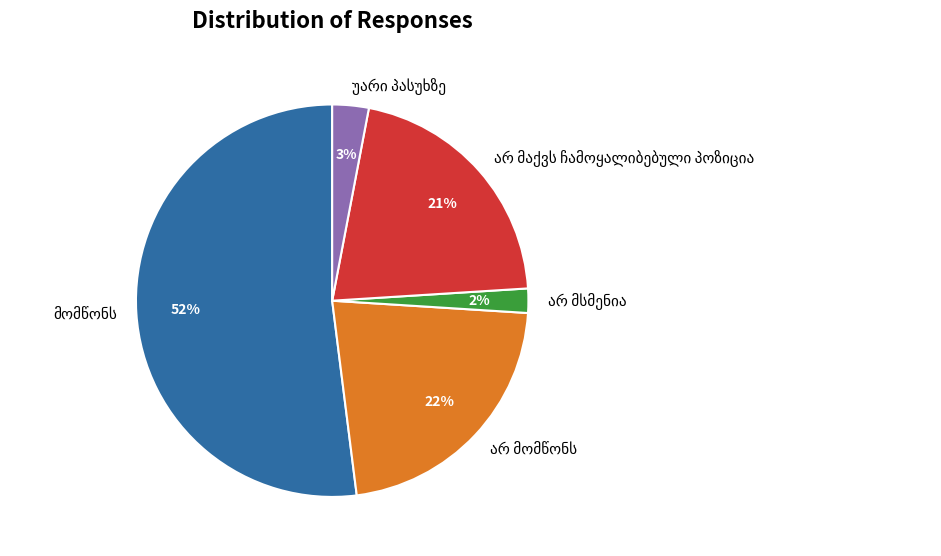

Does any single category account for the majority?

Yes